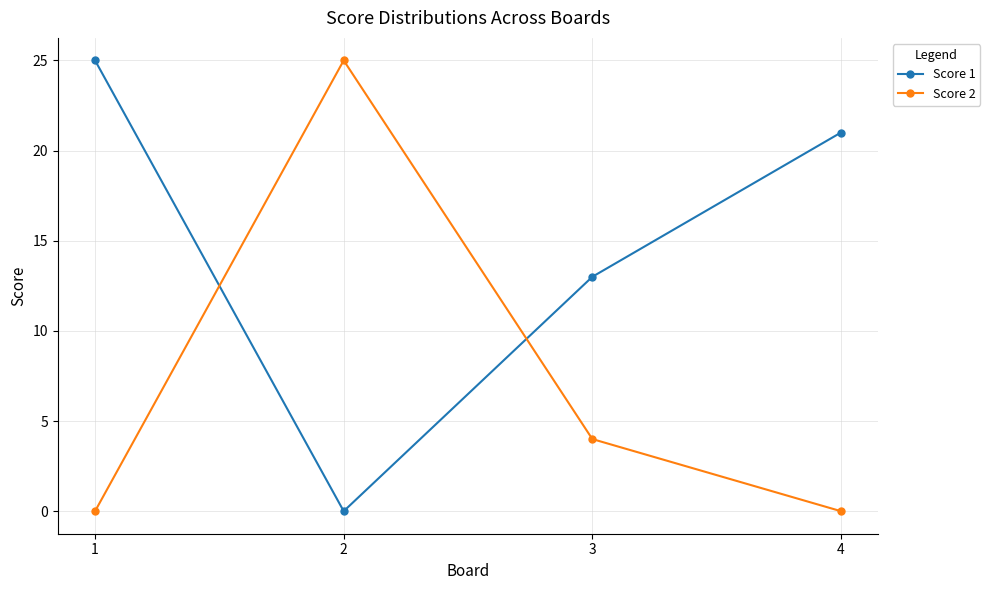

At which label is Score 1 closest to 12?

3